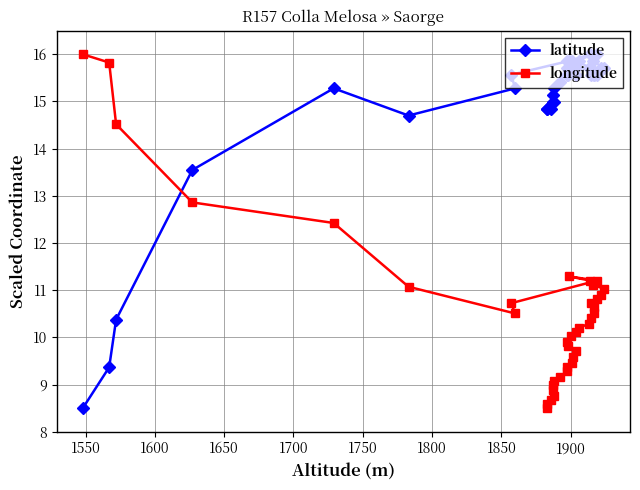

Where does the latitude series first go above 15?

1700